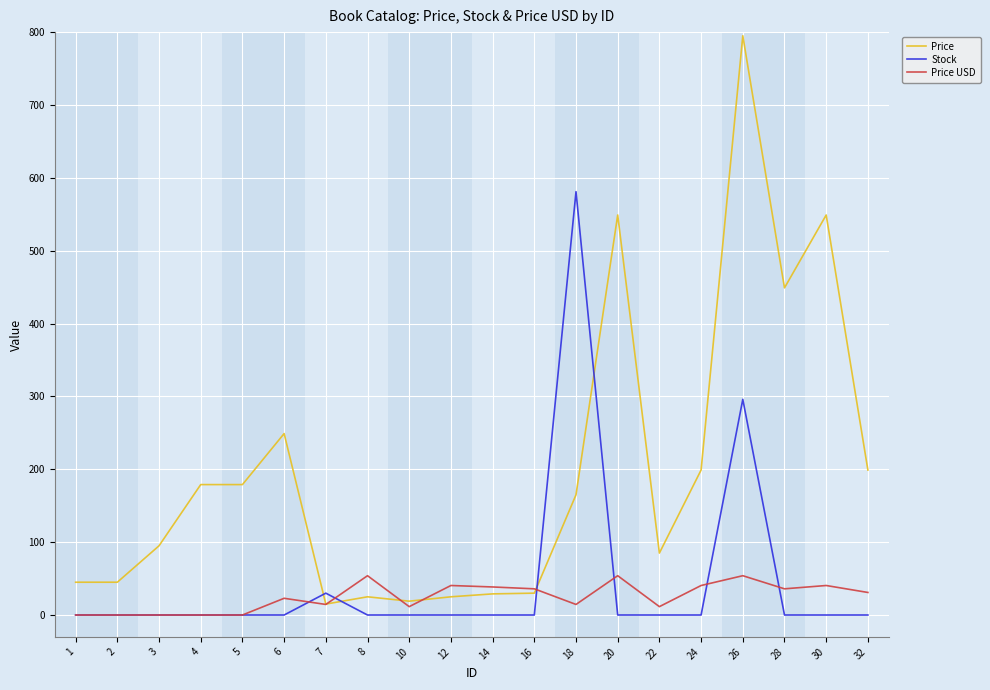

How many lines are shown in the chart?

3